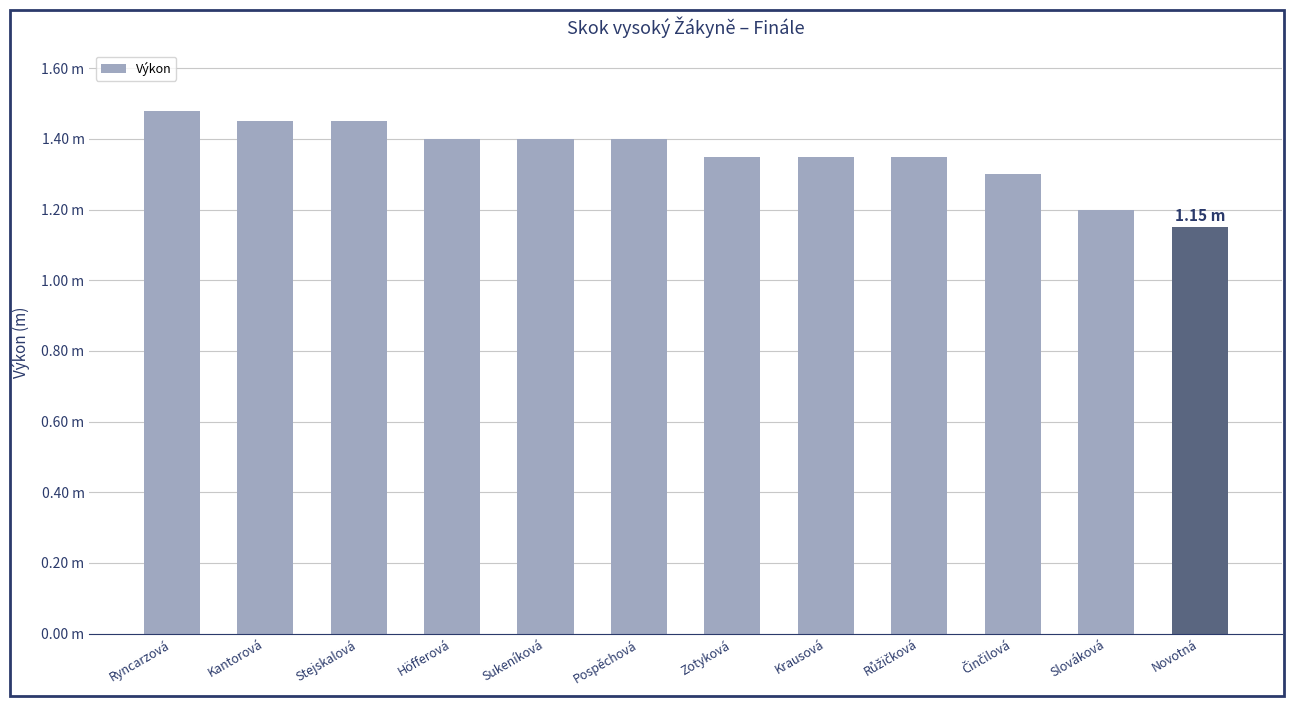

What is the ratio of the value at Pospěchová to the value at Zotyková?

1.0